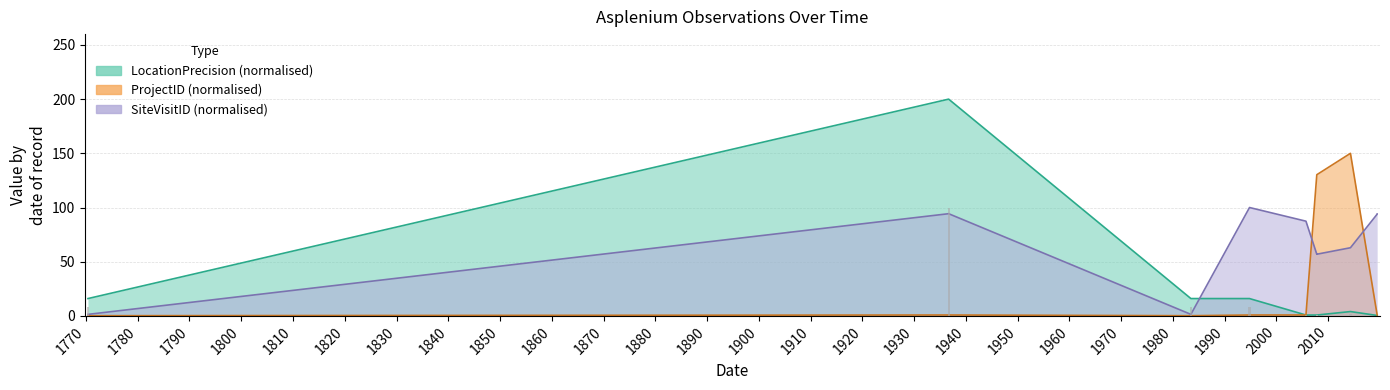

Which series changed the most between 2007-10-16 and 2019-06-14?

ProjectID